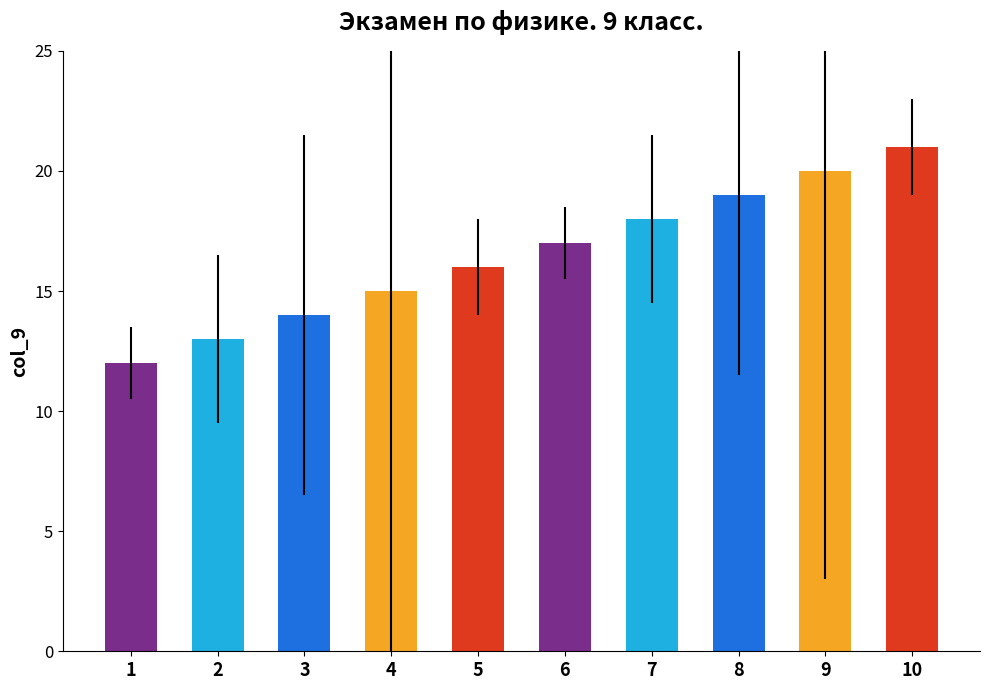

Rank the categories by value from highest to lowest.

10, 9, 8, 7, 6, 5, 4, 3, 2, 1